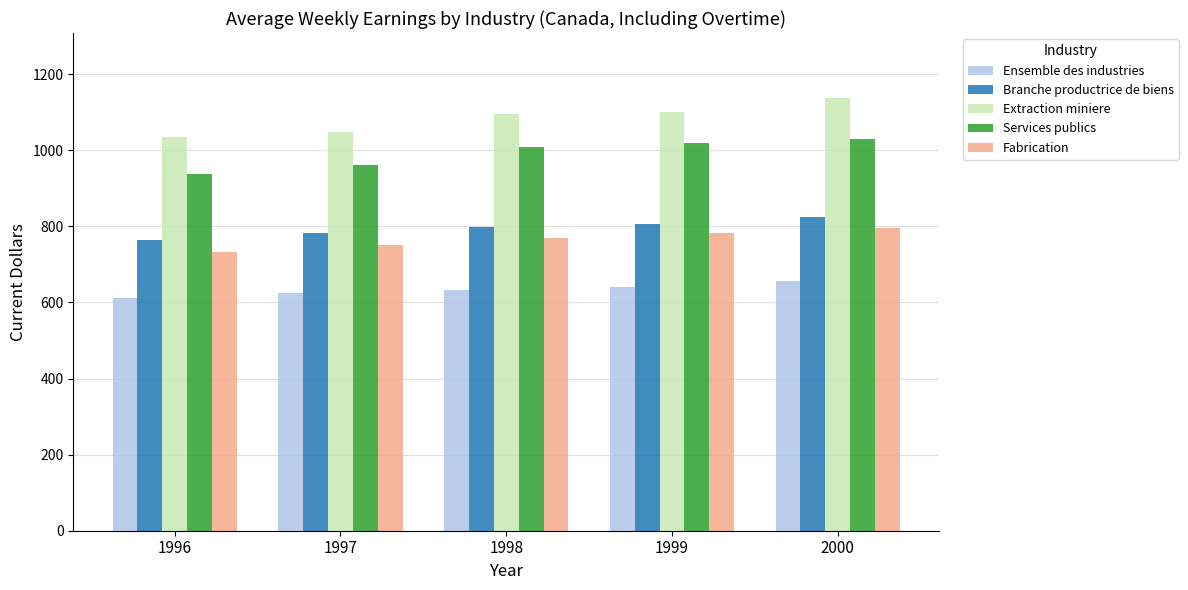

What is the spread (max minus min) of values at 1996?

424.1